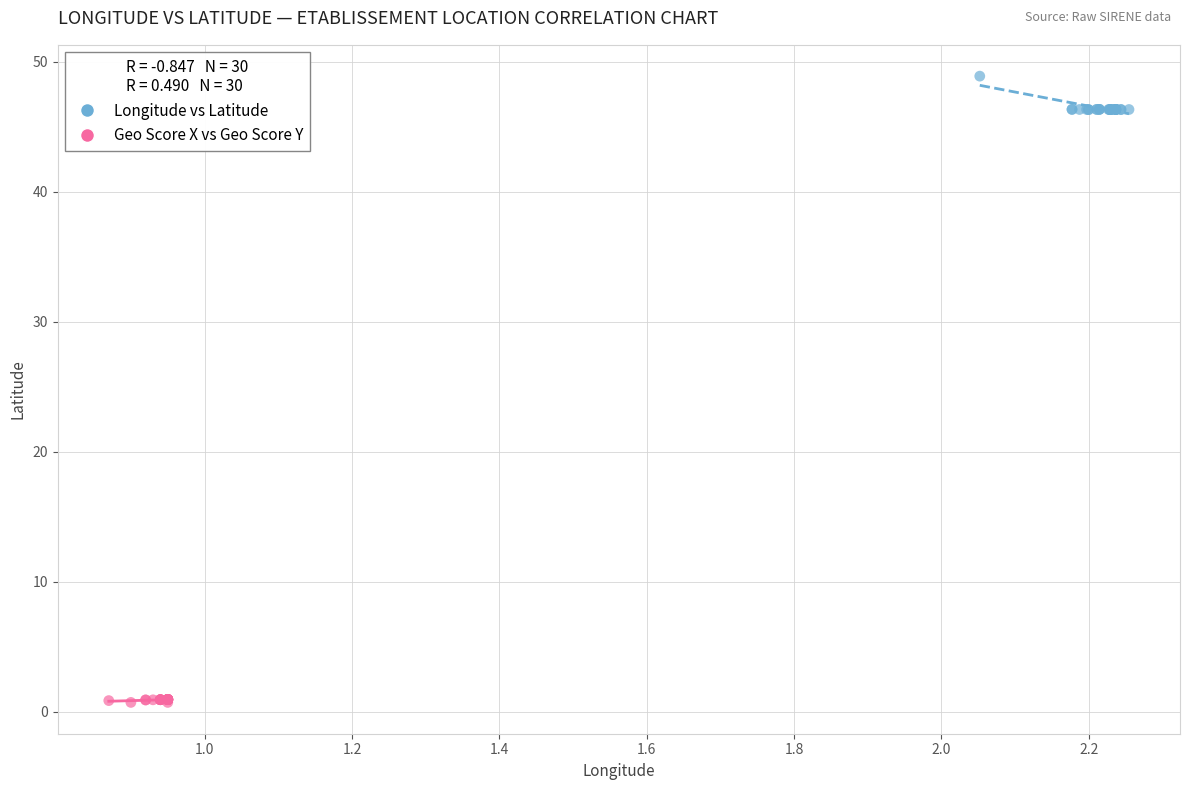

Which series reaches the maximum Y coordinate?

Longitude vs Latitude